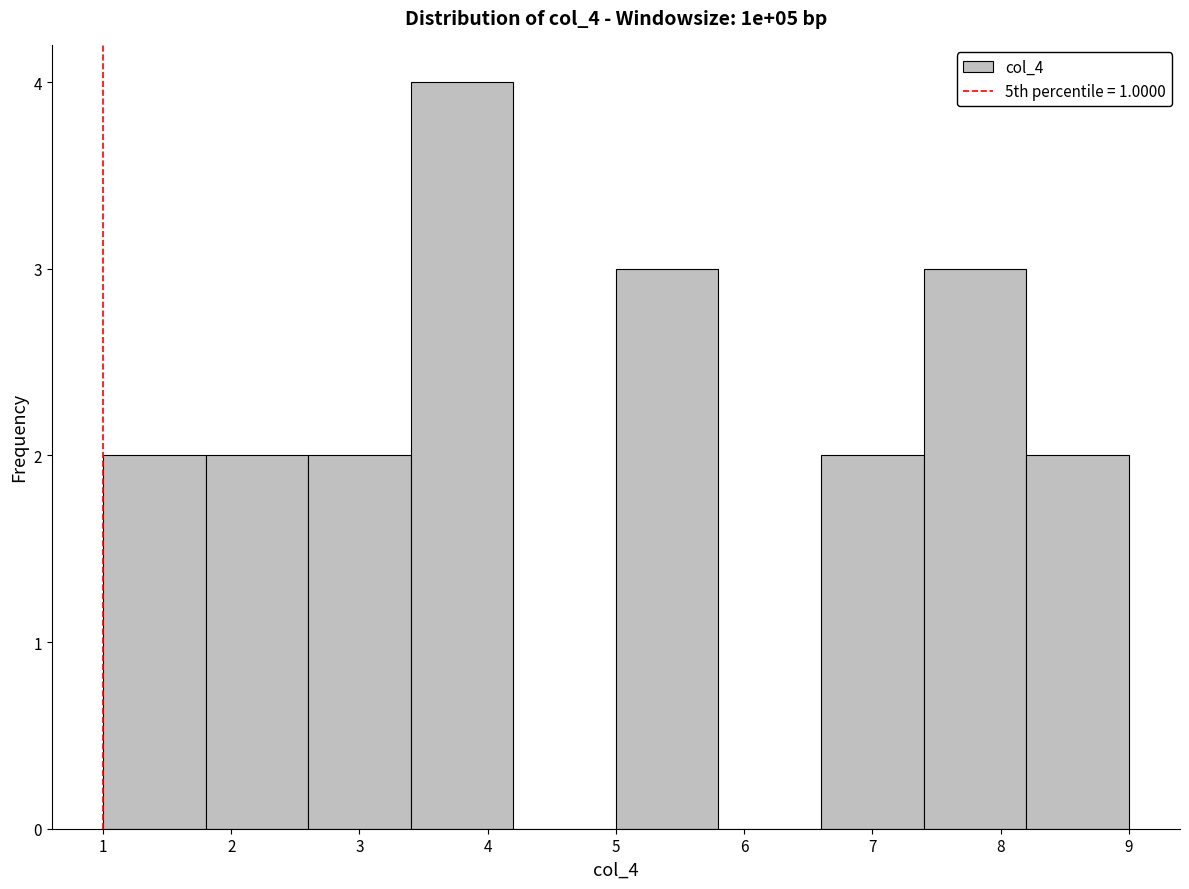

Reading left to right, transcribe this chart: for each bar, give the range it covers on the x-axis and its height. The values are not printed on the chart, so give them approximately, as read against the axis.

1.0 to 1.8: 2
1.8 to 2.6: 2
2.6 to 3.4: 2
3.4 to 4.2: 4
4.2 to 5.0: 0
5.0 to 5.8: 3
5.8 to 6.6: 0
6.6 to 7.4: 2
7.4 to 8.2: 3
8.2 to 9.0: 2